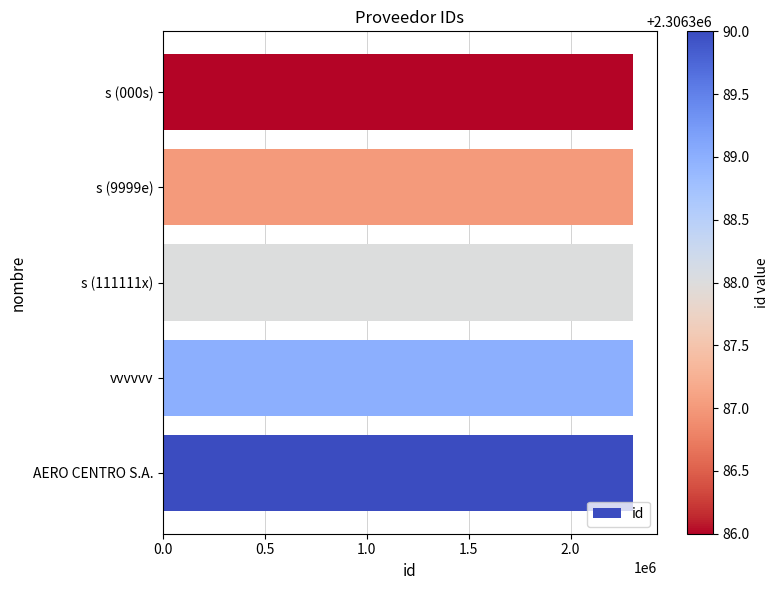

What is the average value?

2306388